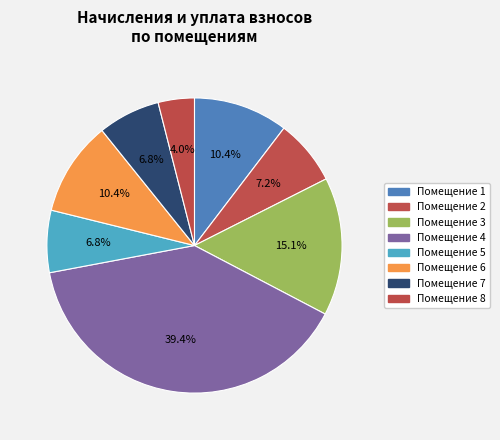

To the nearest percent, what is the average slice percentage?

12%